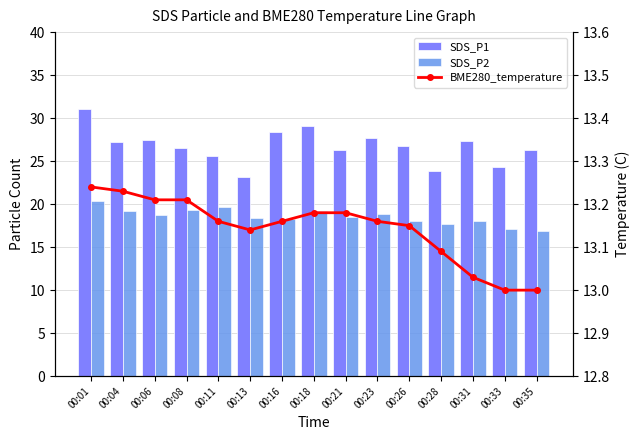

Does the chart contain any negative values?

No